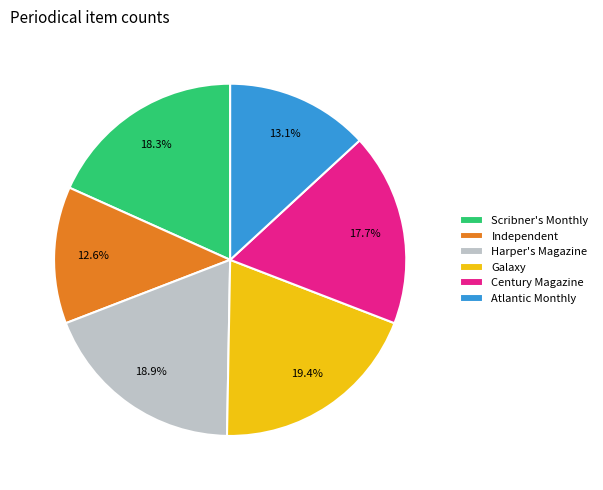

Rank the categories by value from highest to lowest.

Galaxy, Harper's Magazine, Scribner's Monthly, Century Magazine, Atlantic Monthly, Independent